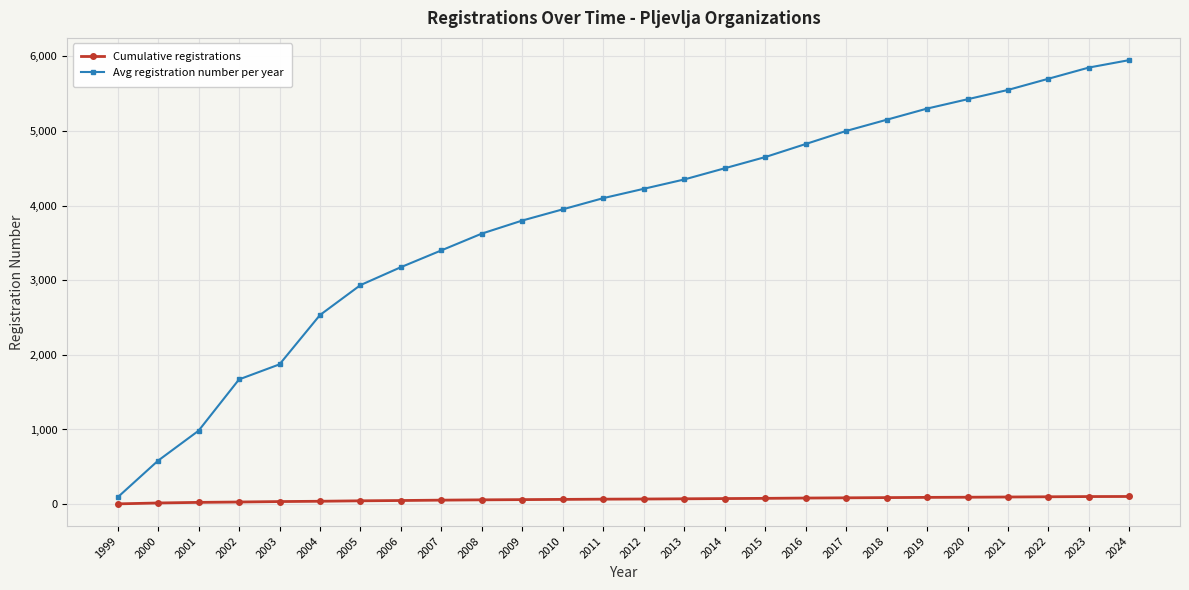

Which series has the largest total across all categories?

Avg registration number per year